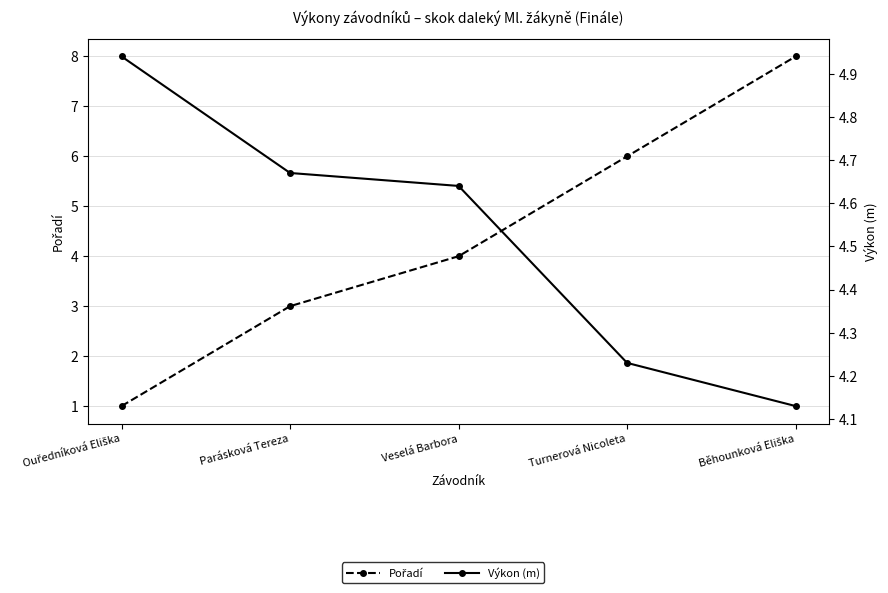

True or false: Výkon (m) has a value of 4.6 at Veselá Barbora.

True